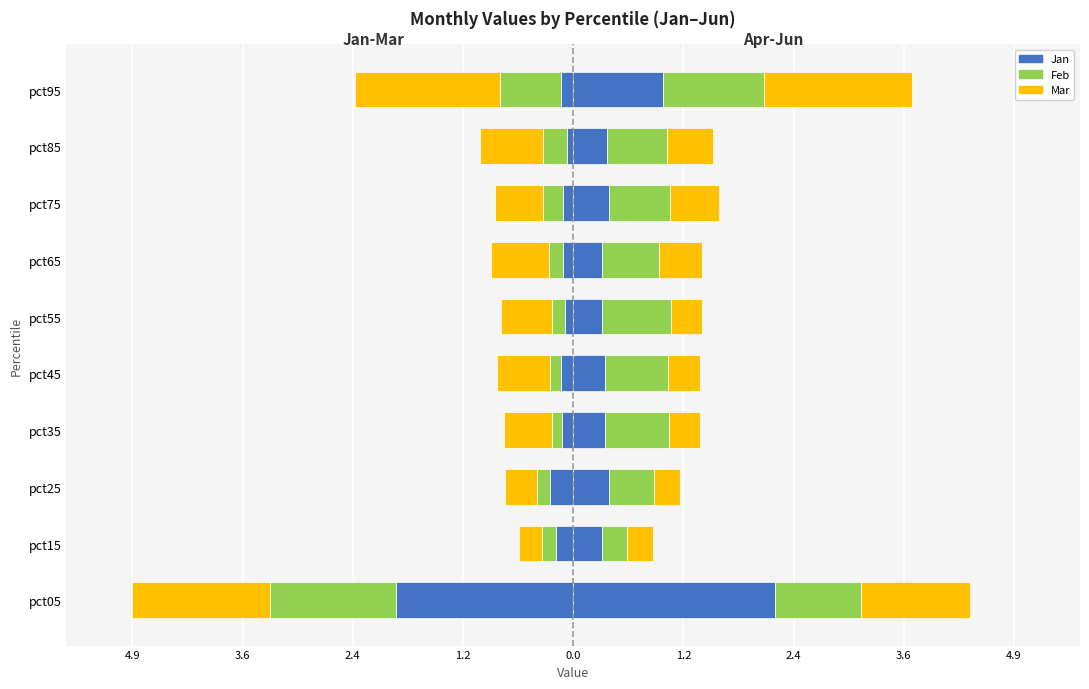

The value of Mar at pct05 is -1.5. True or false?

True